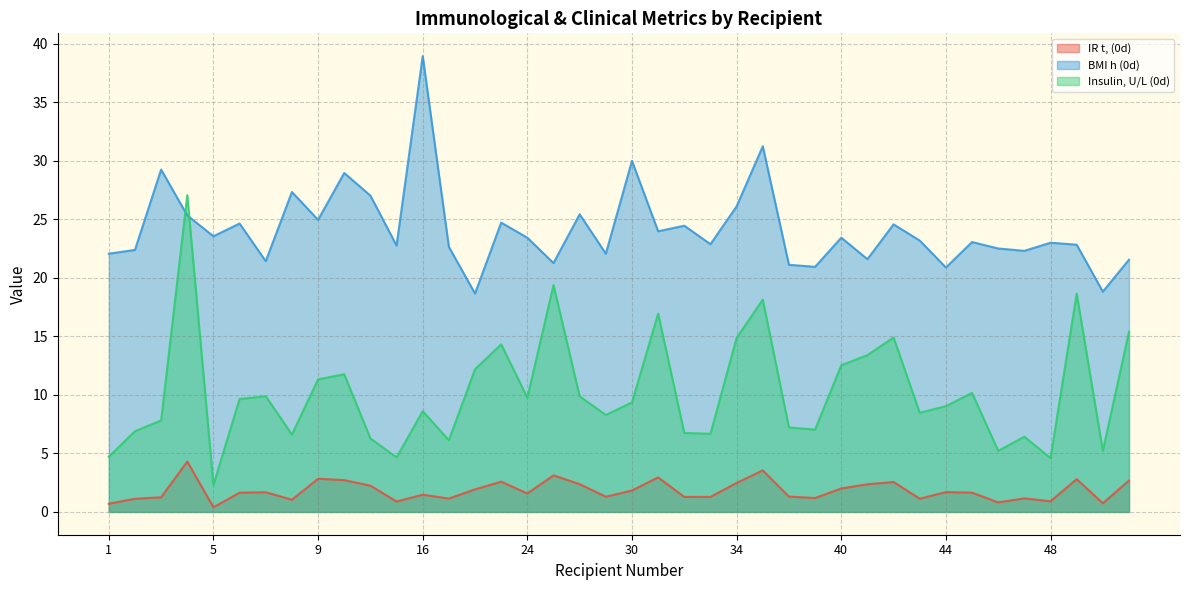

At 2, list the series in order from smallest to largest.

IR t, (0d), Insulin, U/L (0d), BMI h (0d)